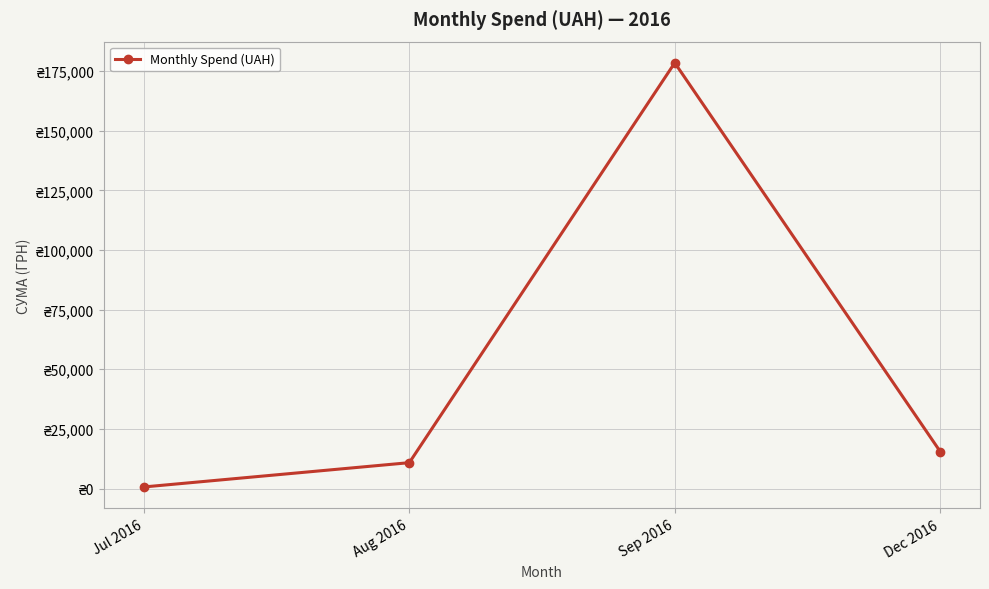

Is this an area chart (filled region under the line)?

No